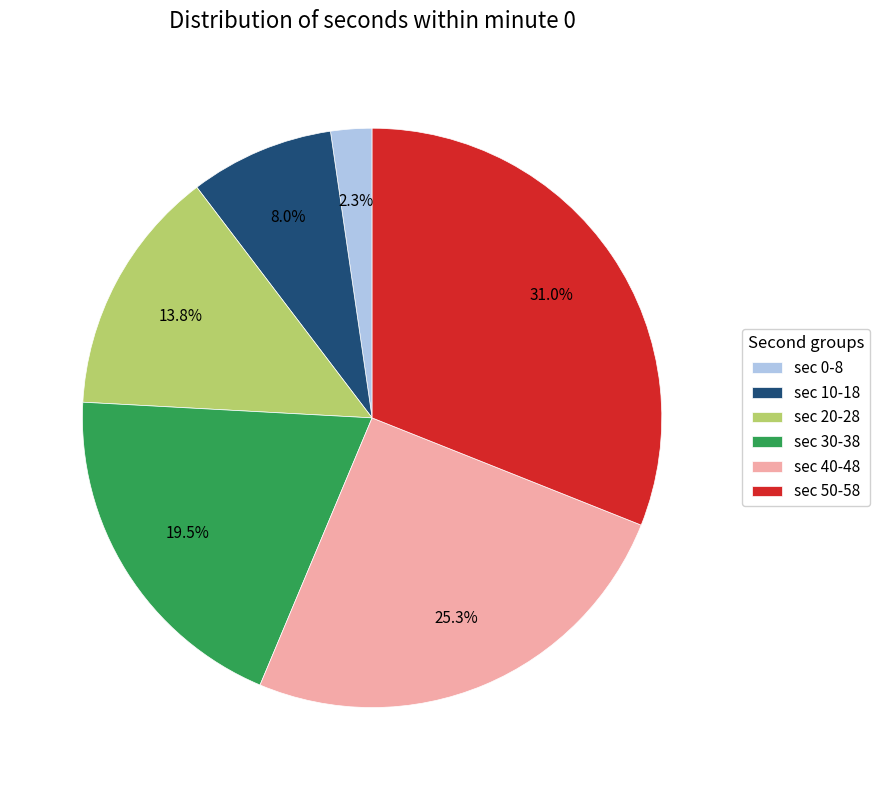

Is there any slice that represents more than half of the pie?

No